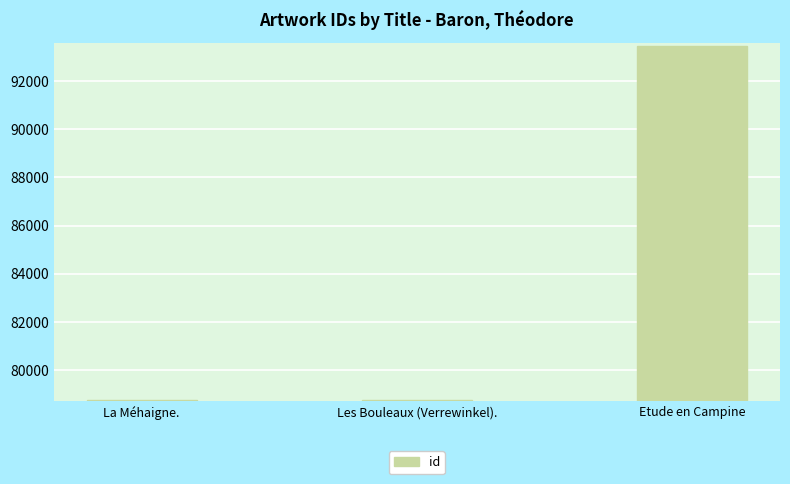

How many distinct data groups are displayed?

1